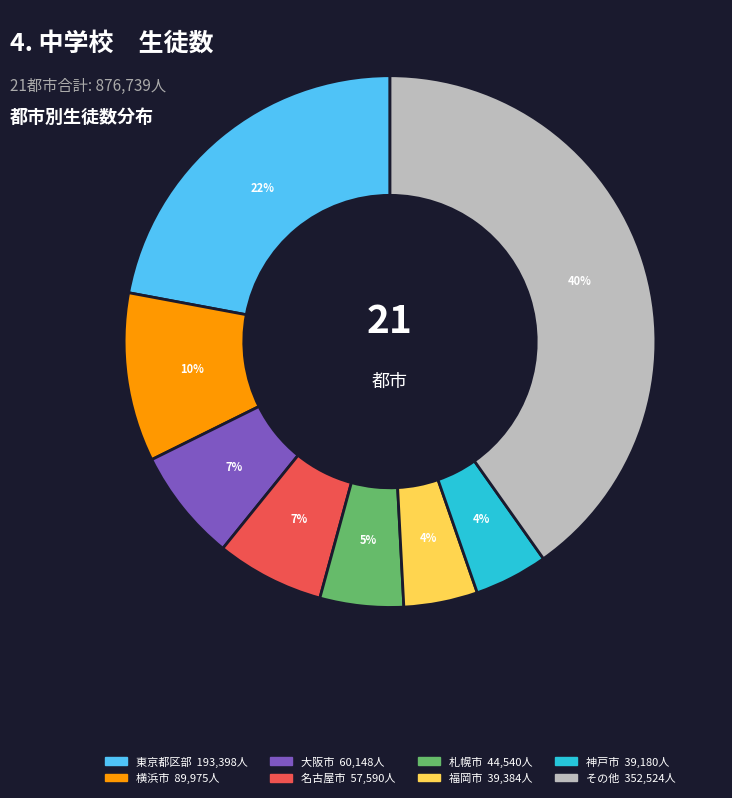

Does any single category account for the majority?

No